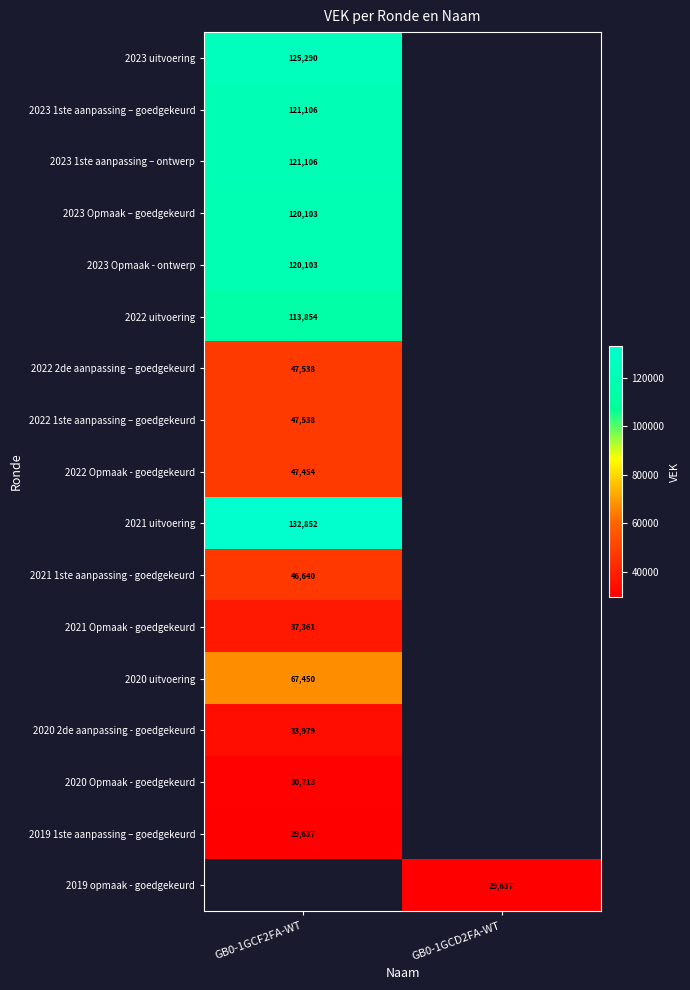

Is it true that 2023 Opmaak – goedgekeurd equals 120103 at GB0-1GCF2FA-WT?

True